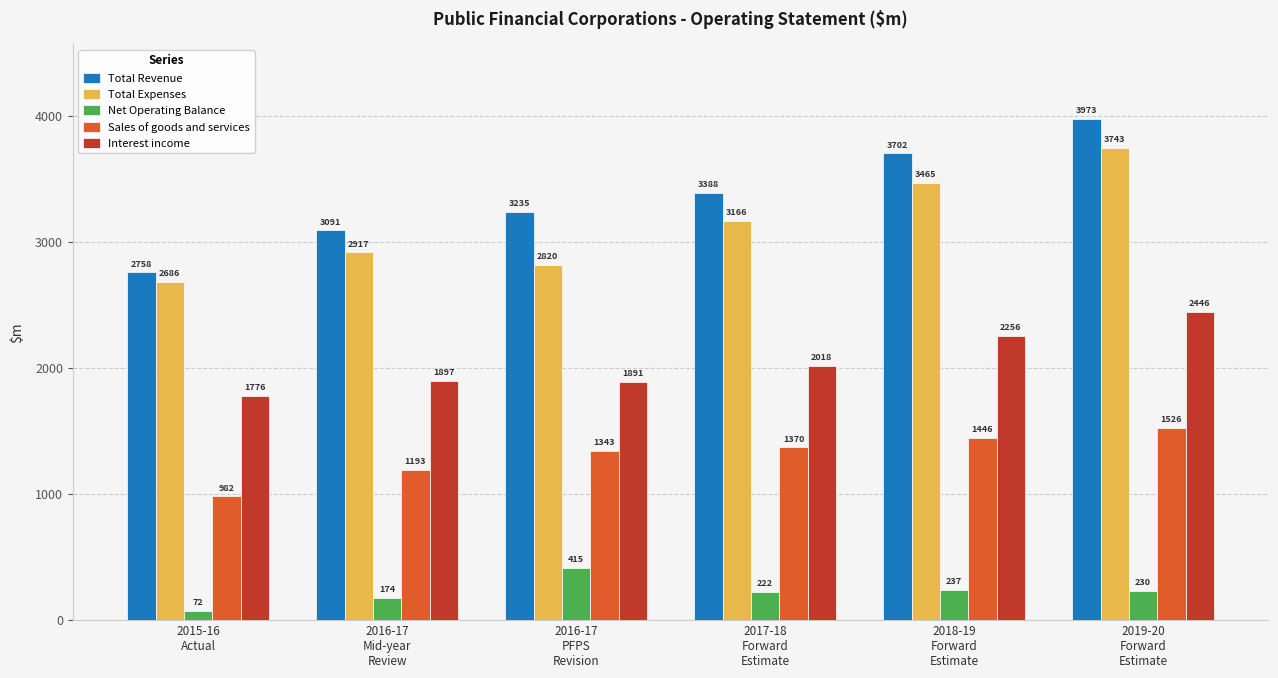

How many groups of bars are there?

6